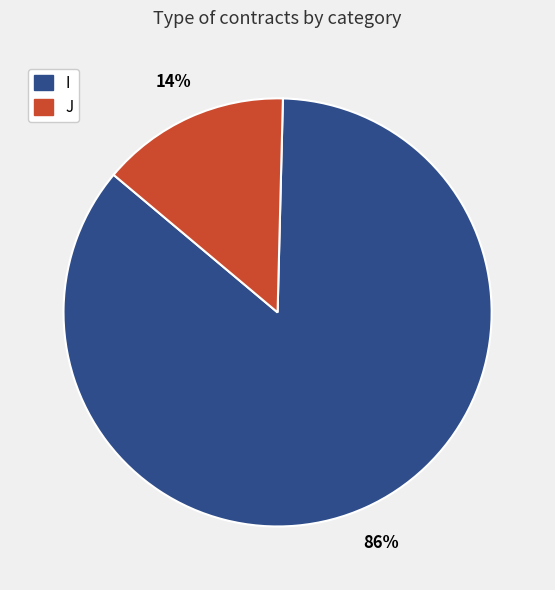

Do J and I together represent more than half of the pie?

Yes